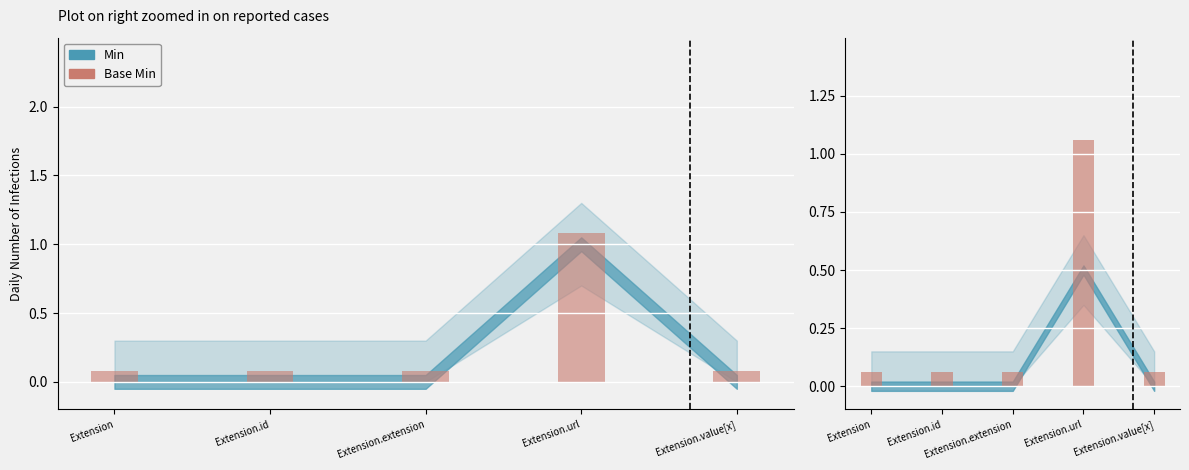

Is it true that the value at Extension.value[x] is 0.0?

False